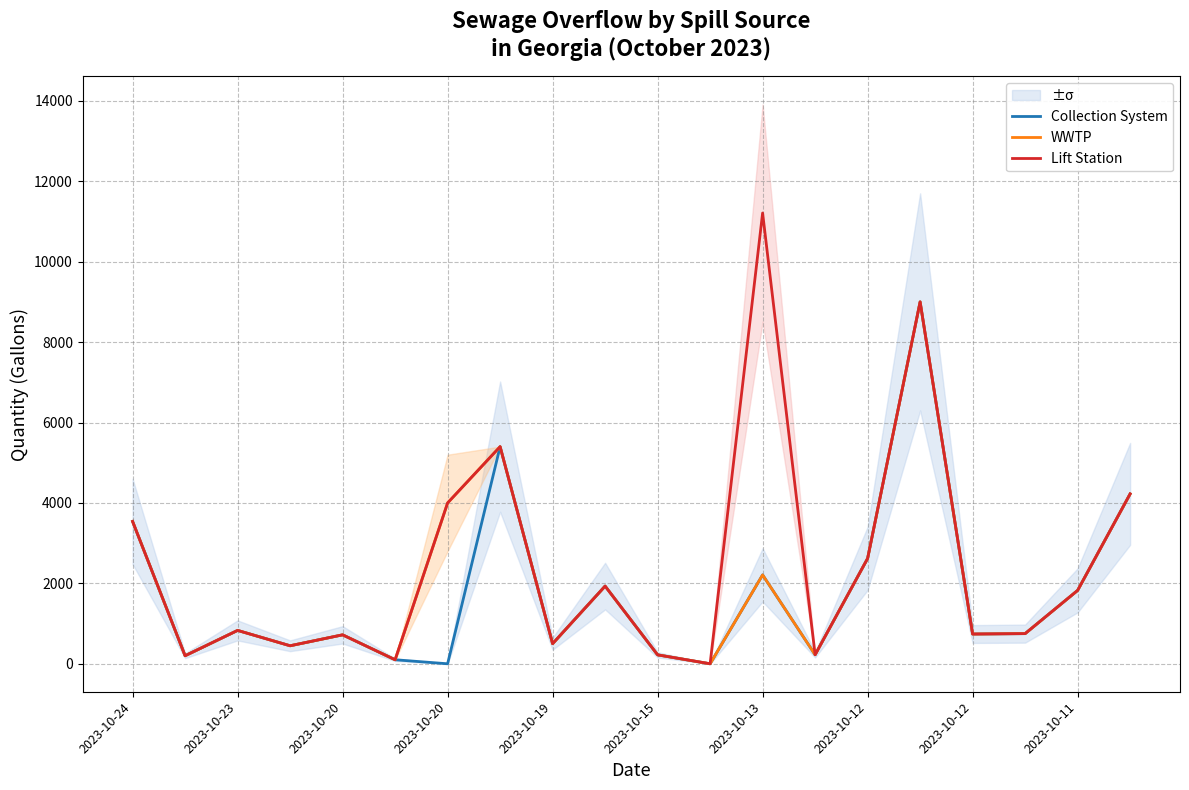

Which series has the largest total across all categories?

Lift Station